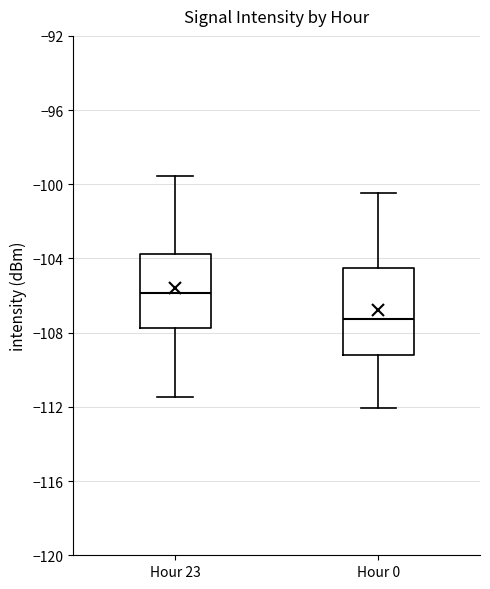

Reading left to right, transcribe this box plot: for each box, give where its median line is, the range the box spans, and where its two whiskers end, as read against the y-axis. The values are not printed on the chart, so give them approximately, as read against the axis.

Hour 23: median -106.0, box -107.5 to -103.5, whiskers -111.5 to -99.5
Hour 0: median -107.5, box -109.0 to -104.5, whiskers -112.0 to -100.5